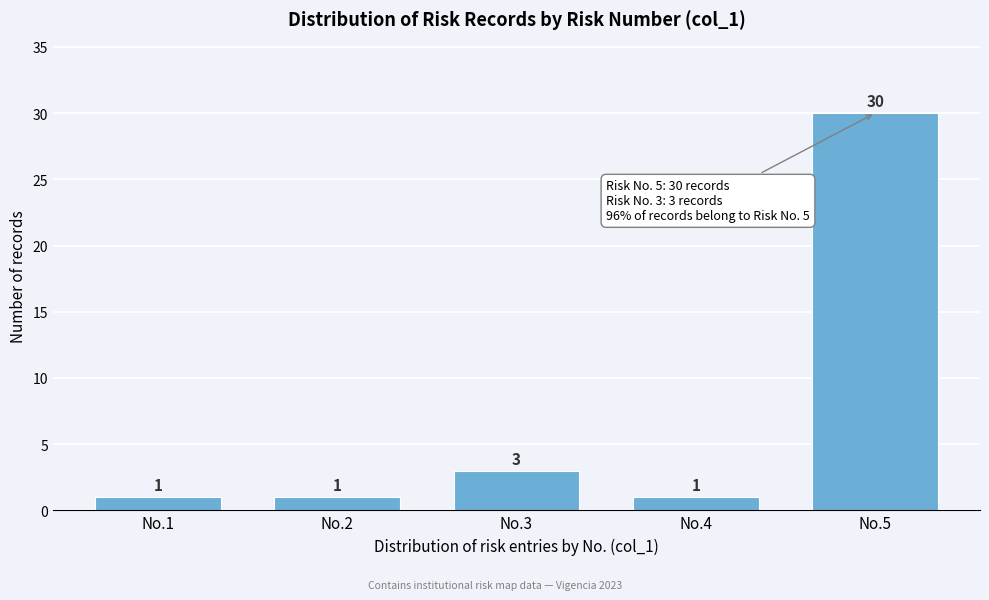

Reading left to right, extract all data points from this chart.

No.1=1	No.2=1	No.3=3	No.4=1	No.5=30